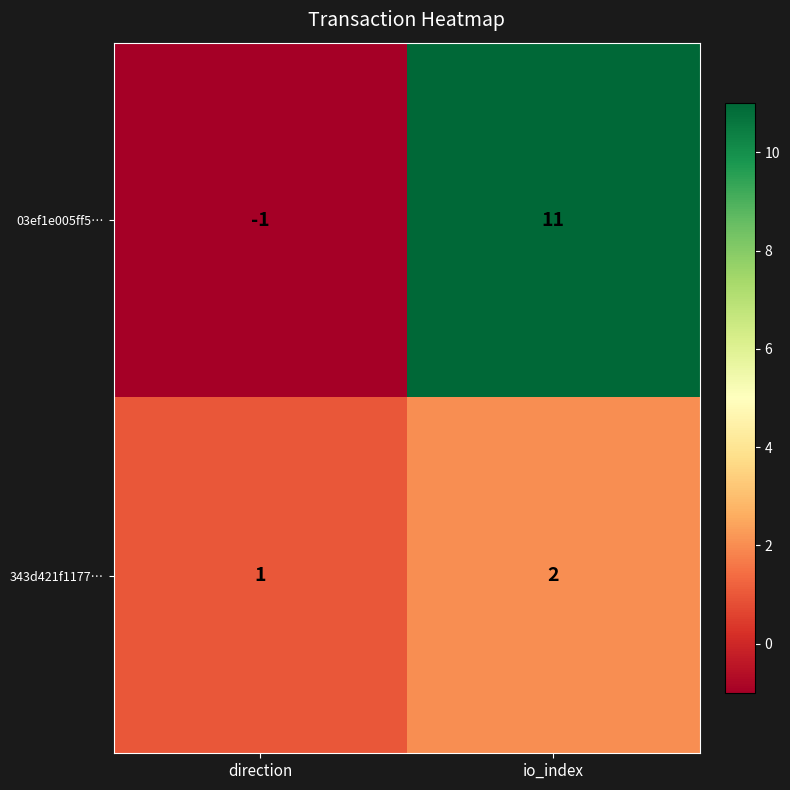

Which series has the largest range (max minus min)?

03ef1e005ff5…